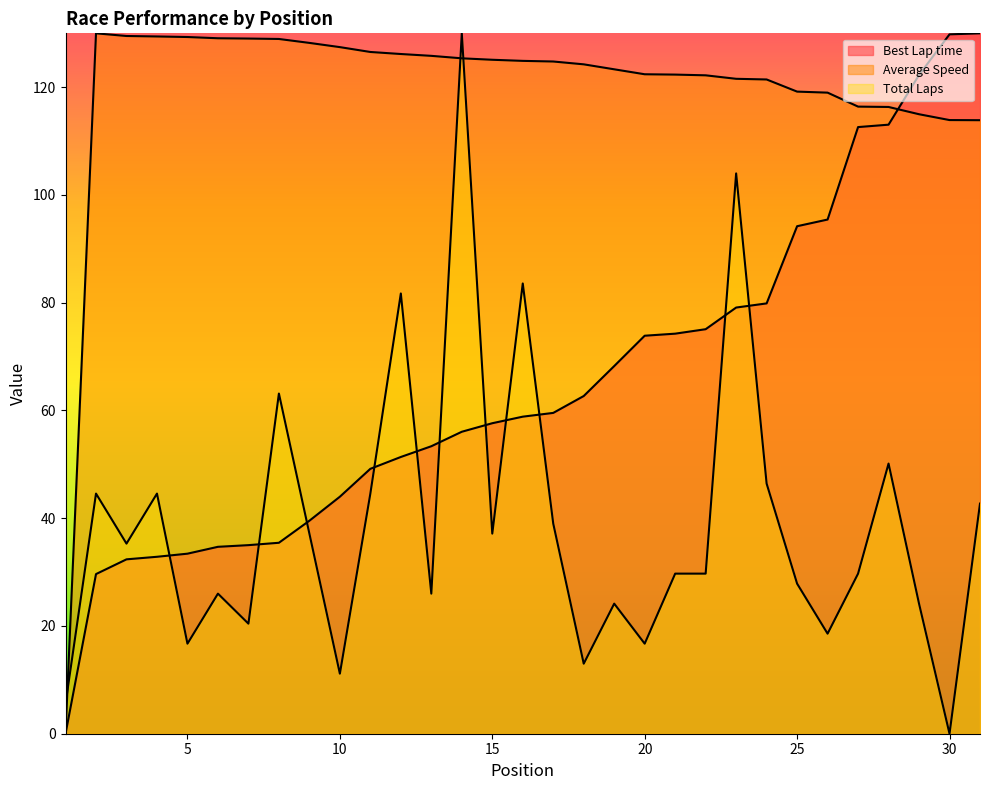

Rank the categories by Total Laps value from highest to lowest.

14, 23, 16, 12, 8, 28, 24, 2, 4, 11, 31, 17, 9, 15, 3, 21, 22, 27, 25, 6, 13, 19, 29, 7, 26, 5, 20, 18, 10, 1, 30